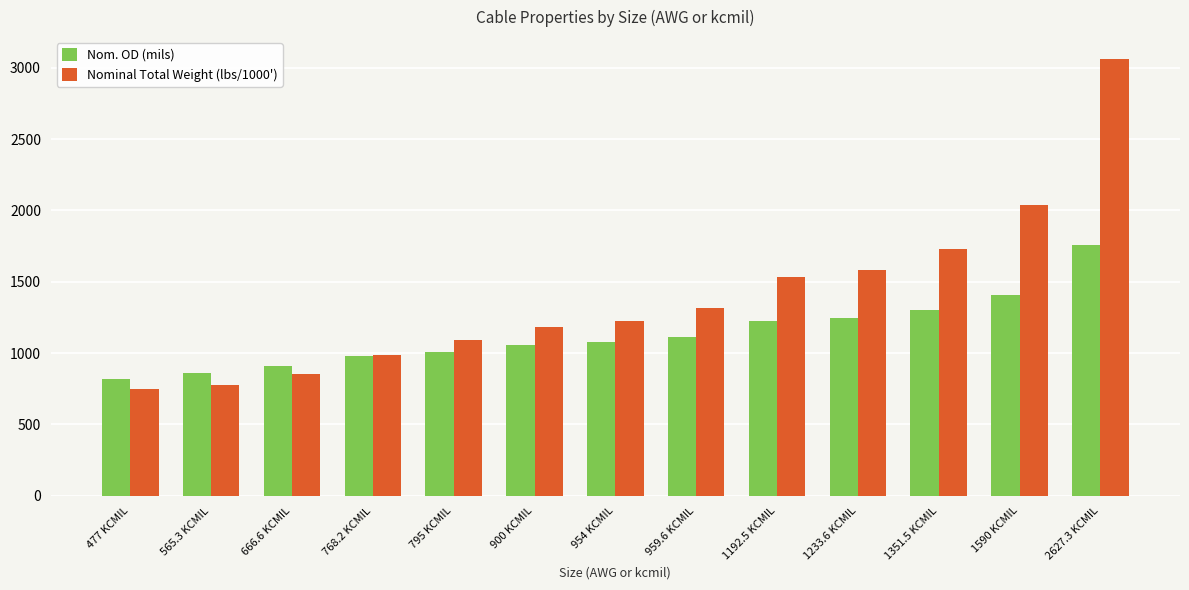

Rank the series at 2627.3 KCMIL from lowest to highest value.

Nom. OD (mils), Nominal Total Weight (lbs/1000')